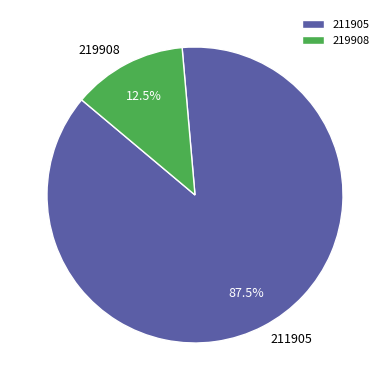

Which category accounts for the majority?

211905